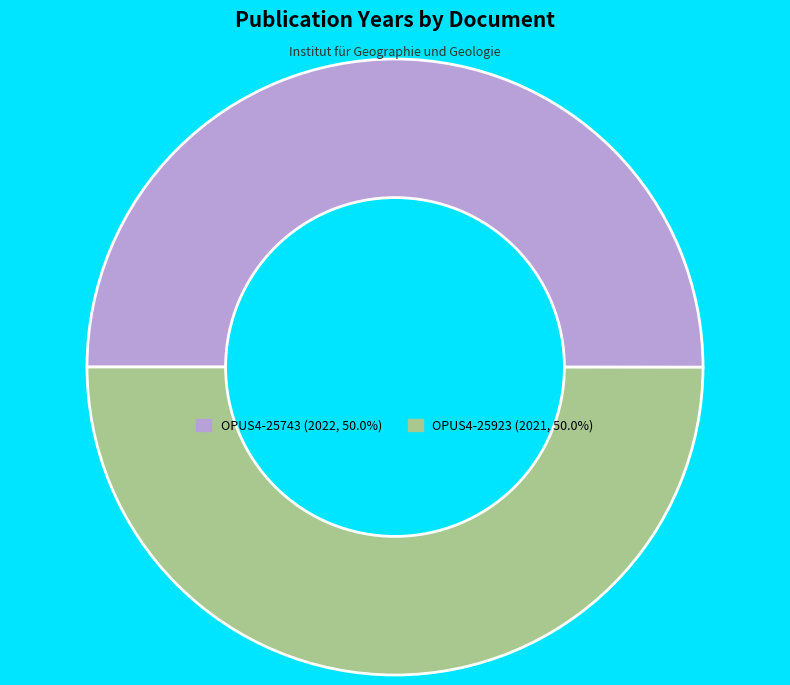

Do OPUS4-25923 and OPUS4-25743 together represent more than half of the pie?

Yes